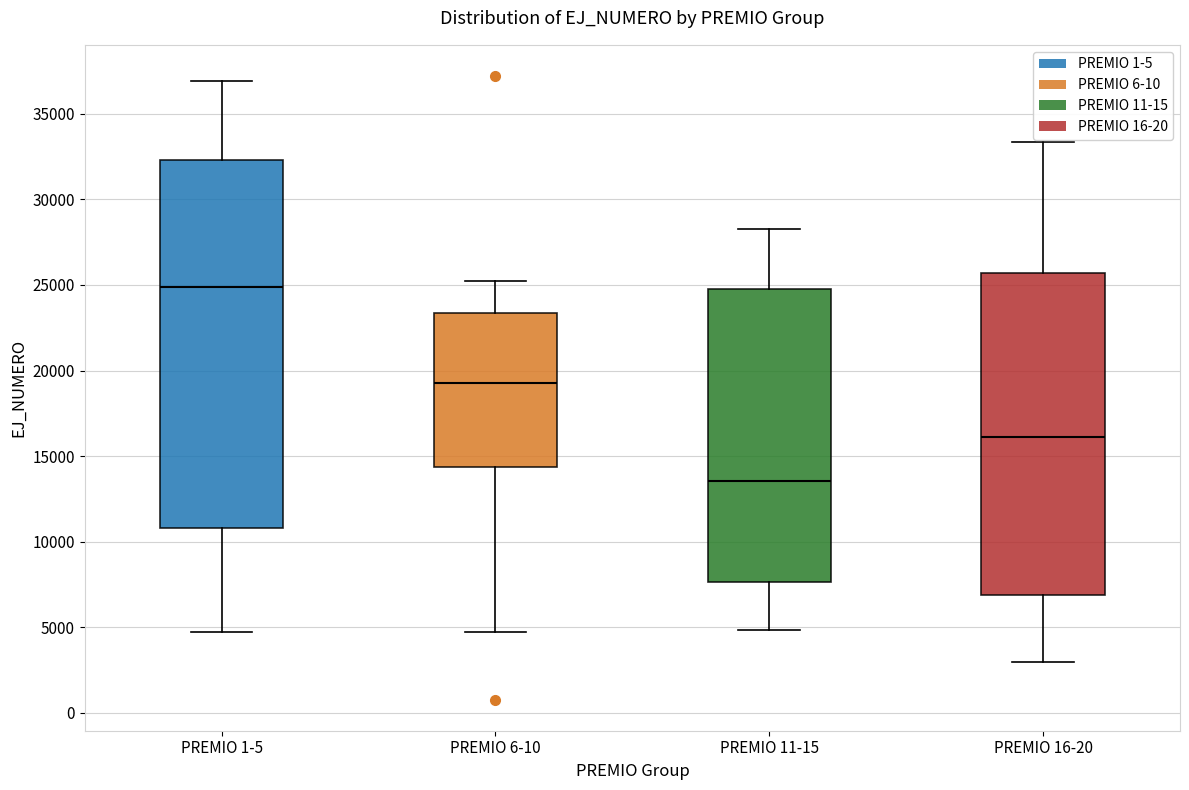

Reading left to right, transcribe this box plot: for each box, give where its median line is, the range the box spans, and where its two whiskers end, as read against the y-axis. The values are not printed on the chart, so give them approximately, as read against the axis.

PREMIO 1-5: median 25000, box 11000 to 32500, whiskers 4500 to 37000
PREMIO 6-10: median 19500, box 14500 to 23500, whiskers 4500 to 25000
PREMIO 11-15: median 13500, box 7500 to 25000, whiskers 5000 to 28500
PREMIO 16-20: median 16000, box 7000 to 25500, whiskers 3000 to 33500